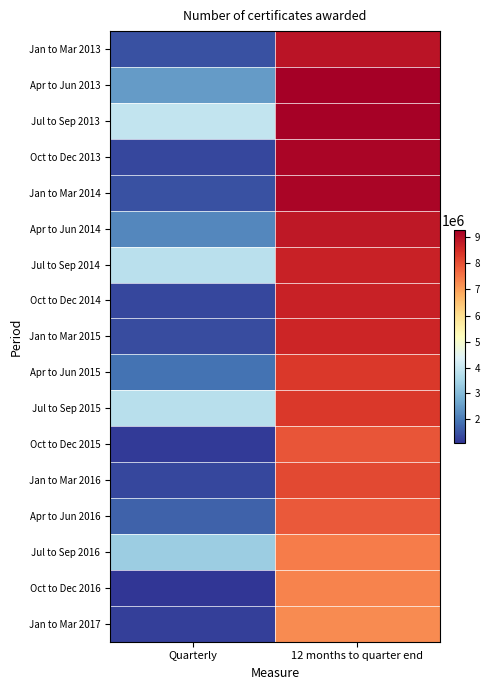

What is the smallest value displayed?

1052050